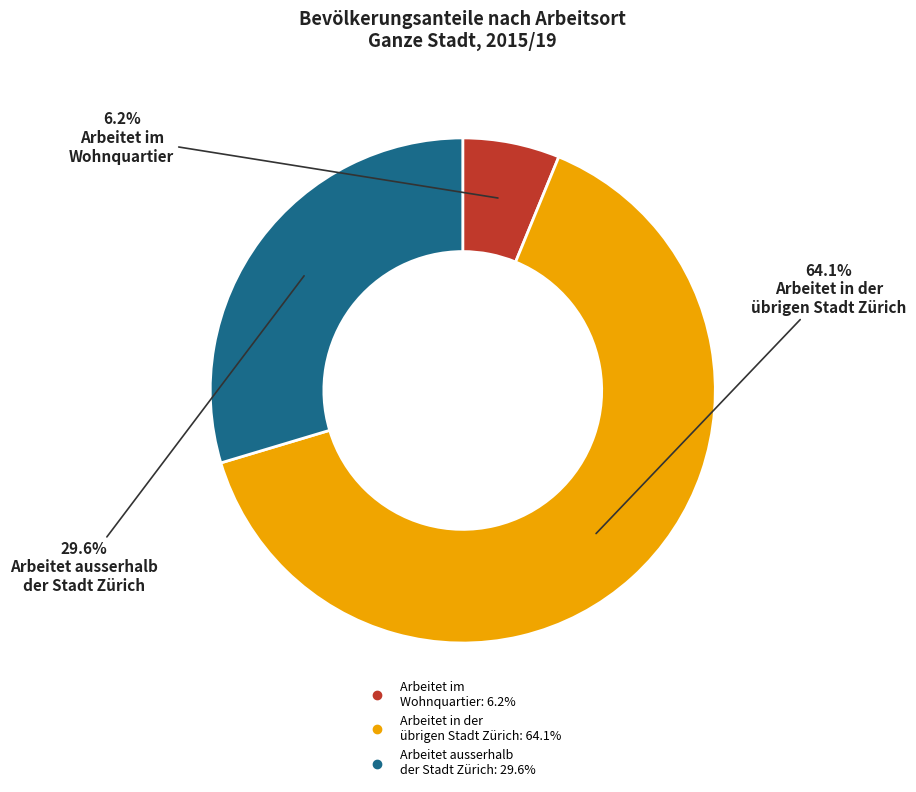

Count the number of slices in the pie.

3